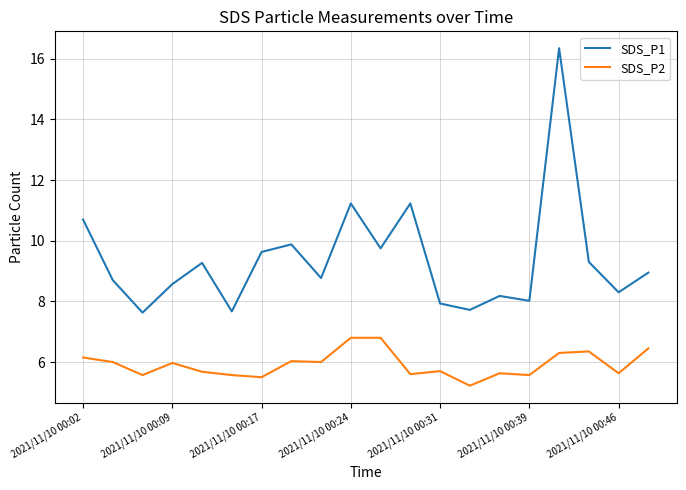

What are all the series names shown in the legend?

SDS_P1, SDS_P2